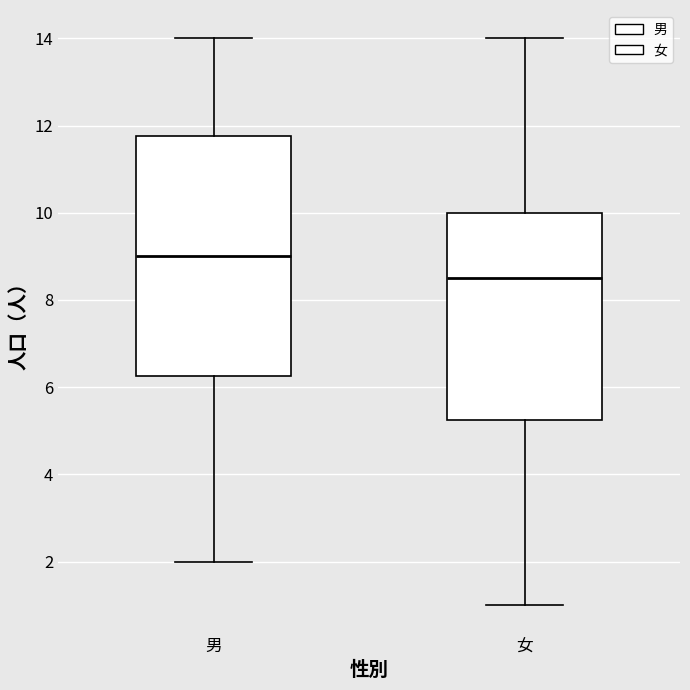

Where is the lower edge of the box for 女 on the y-axis? The values are not printed on the chart, so give them approximately, as read against the axis.

5.2